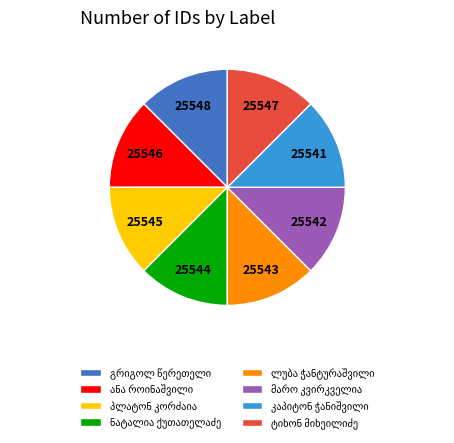

Is there any slice that represents more than half of the pie?

No